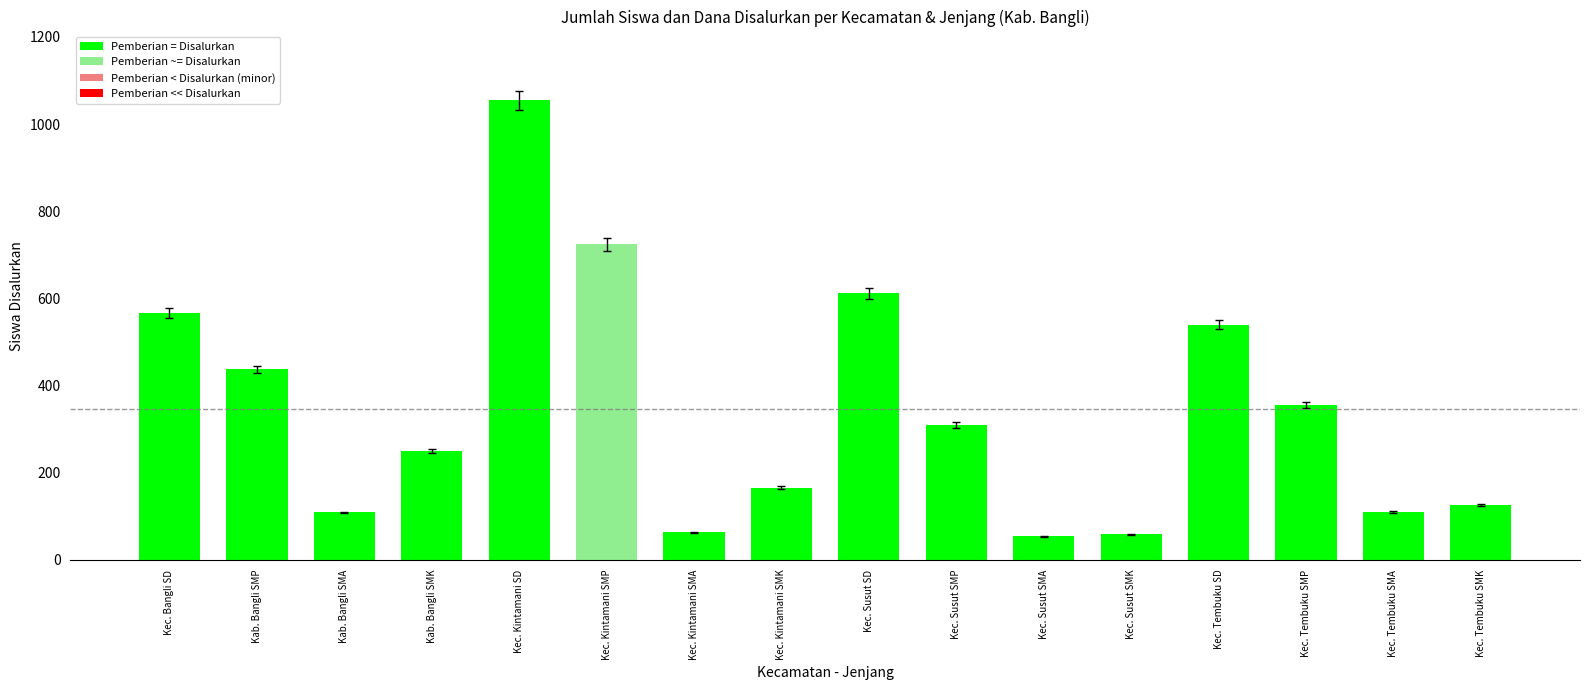

Which category has the highest value across all series?

Kec. Kintamani SD